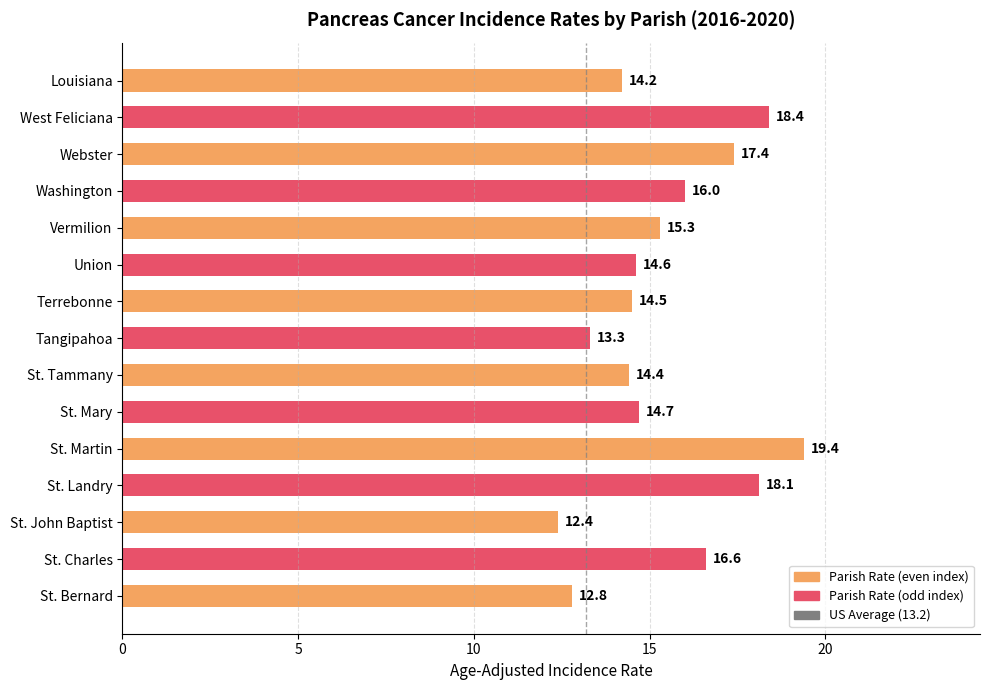

What is the sum of all values?

232.1